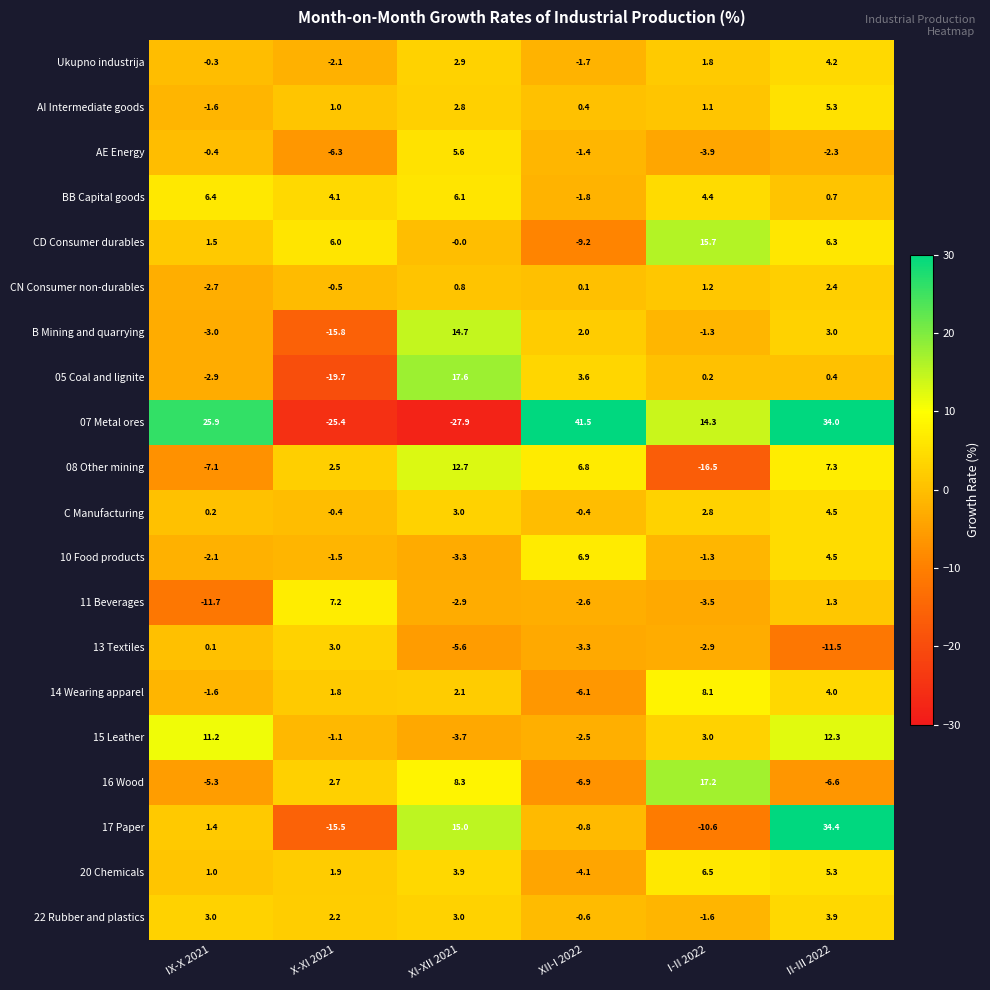

True or false: 10 Food products has a value of 4.5 at II-III 2022.

True